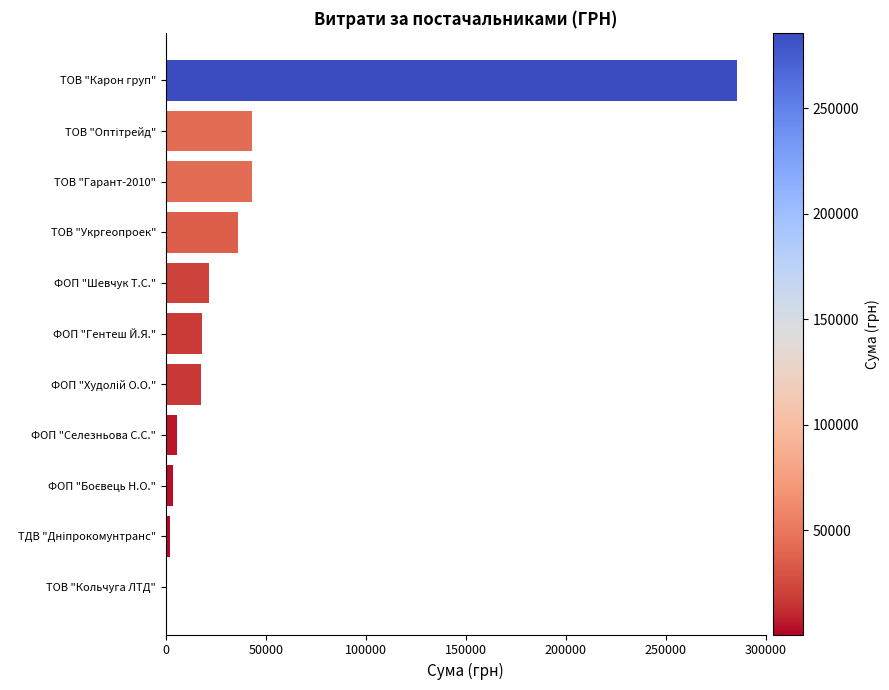

True or false: the data shows 158123.5 at ТОВ "Карон груп".

False